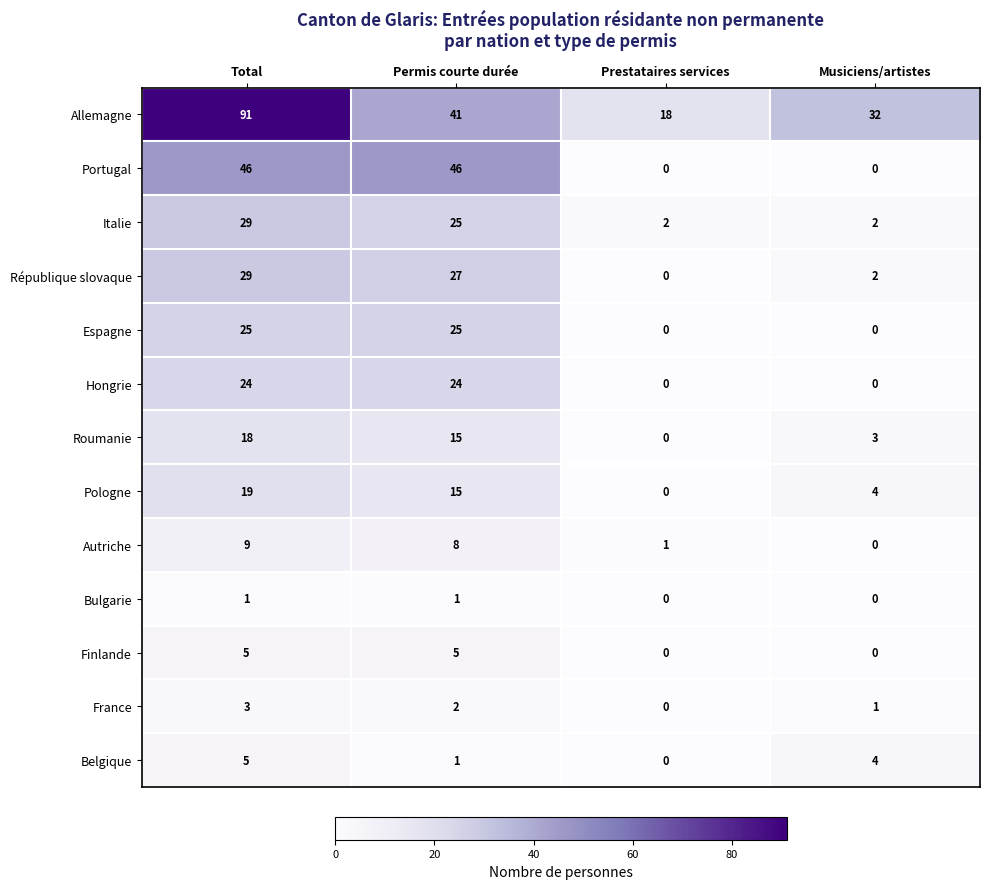

At which label does République slovaque reach its minimum?

Prestataires services